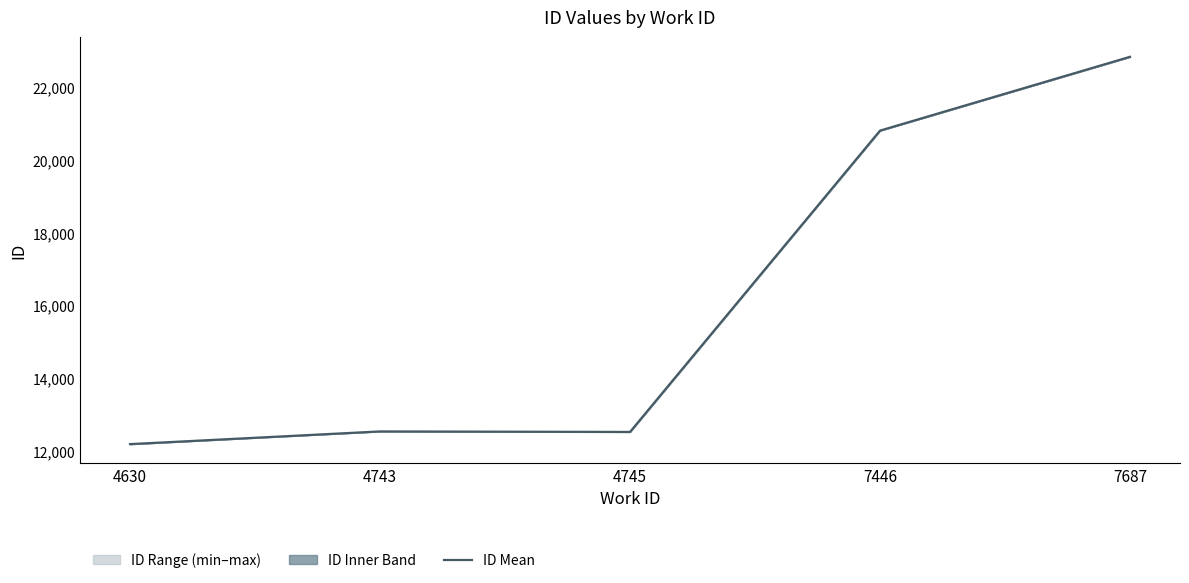

What is the ratio of the value at 7687 to the value at 4745?

1.8